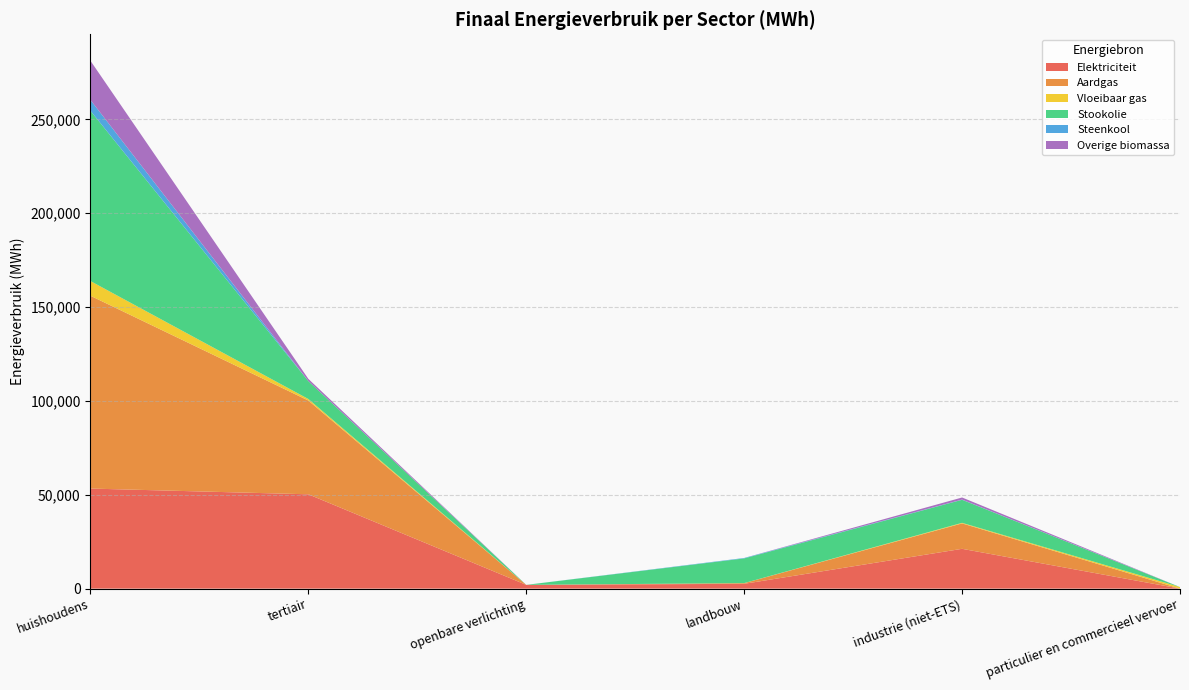

Reading right to left, what are all the values shown in this chart?

Elektriciteit: 1.6	21213.9	2562.8	2007.8	50262.3	53318.8
Aardgas: 8.1	13540.0	355.9	0.0	49969.1	102742.6
Vloeibaar gas: 825.9	302.5	26.8	0.0	810.5	7826.5
Stookolie: 0.0	12272.9	13162.8	0.0	9557.5	90756.9
Steenkool: 0.0	110.0	228.9	0.0	0.0	5760.2
Overige biomassa: 0.0	1124.4	0.0	0.0	1177.8	20887.9